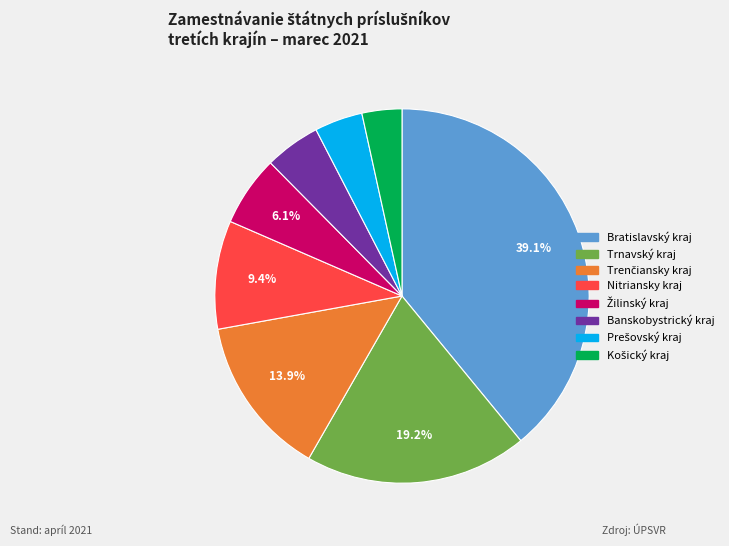

Is there a majority slice in this chart?

No